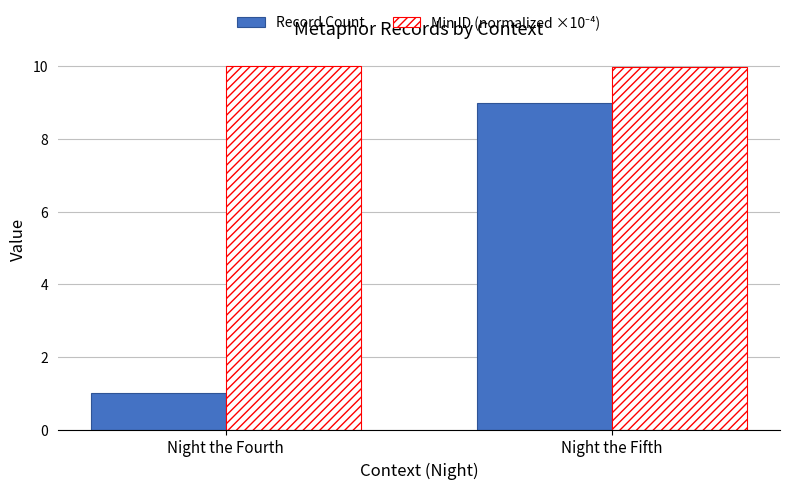

The value of Record Count at Night the Fifth is 9.0. True or false?

True